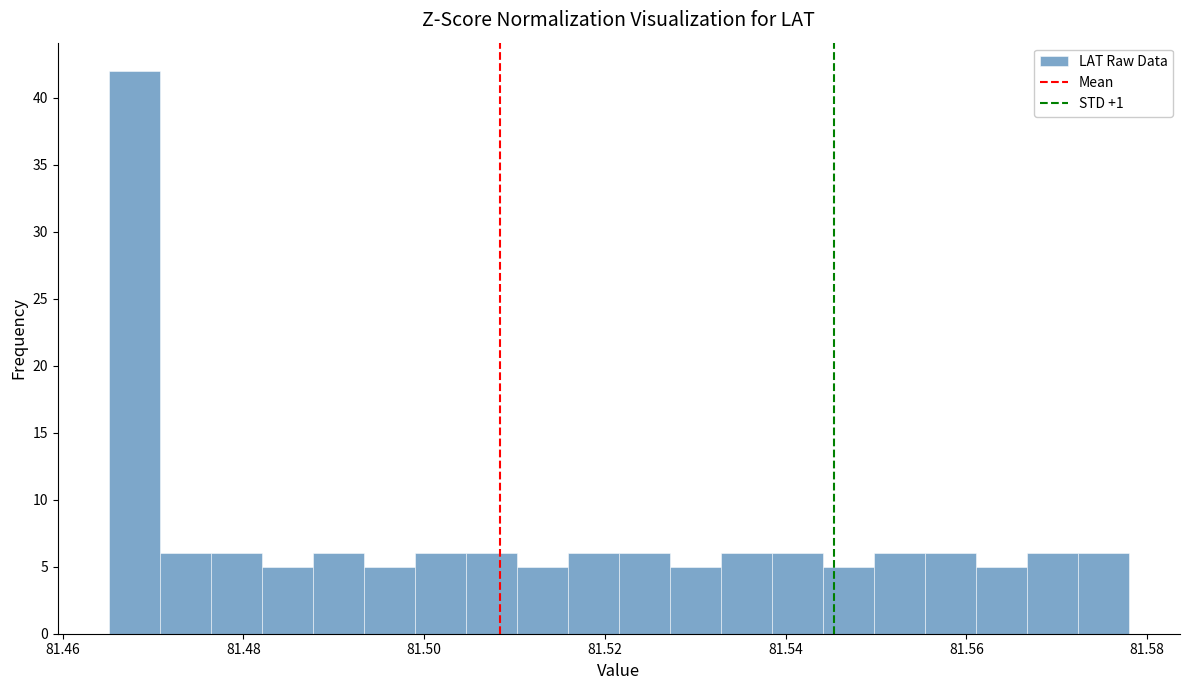

Read against the x-axis, roughly where is the centre of the tallest bar?

81.468